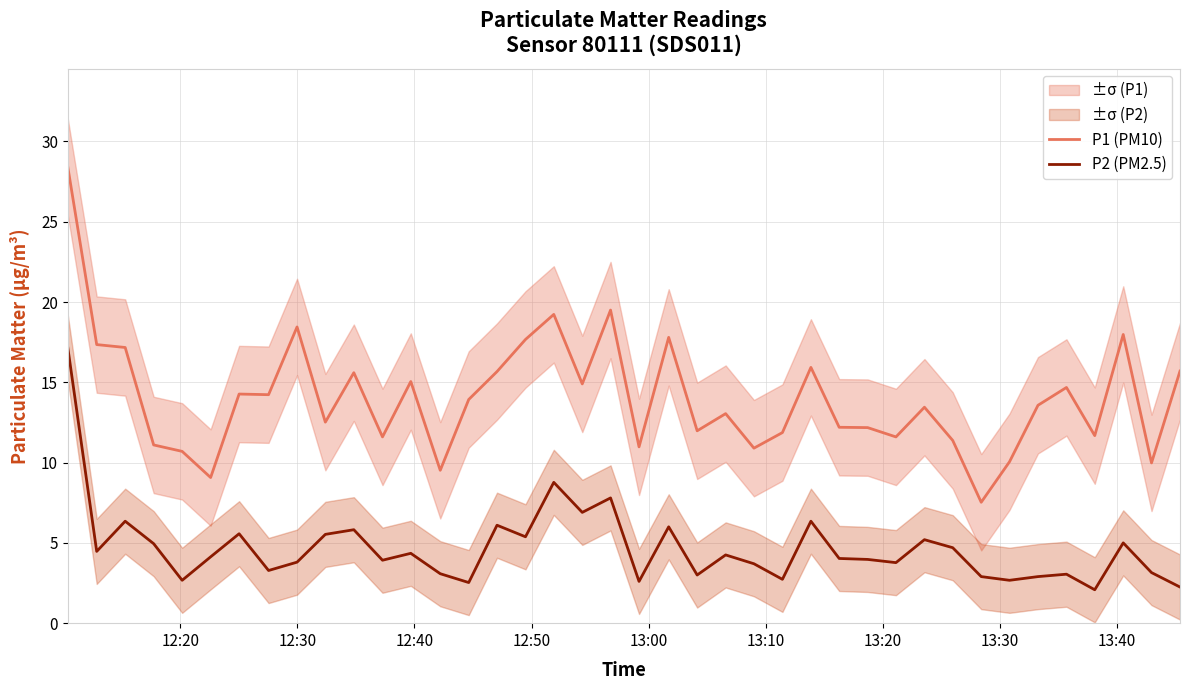

List the series in order of their peak value, highest first.

P1 (PM10), P2 (PM2.5)